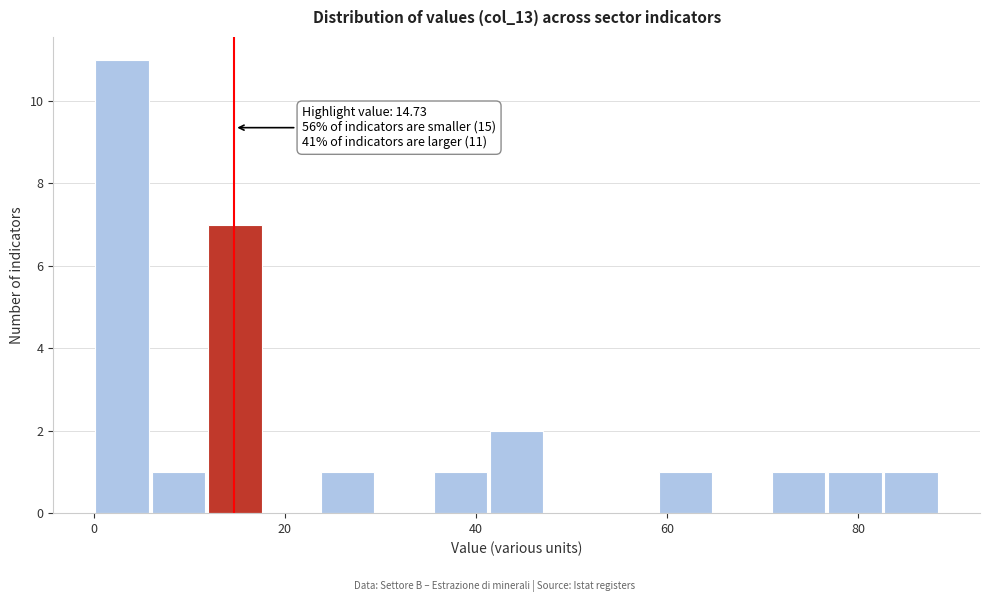

Around what value on the x-axis is the tallest bar? Give the approximate position of its centre, as read against the axis.

2